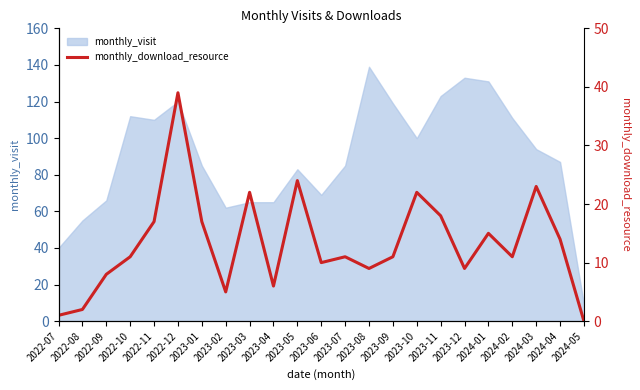

How many points are higher than both their immediate neighbors (excluding endpoints)?

7